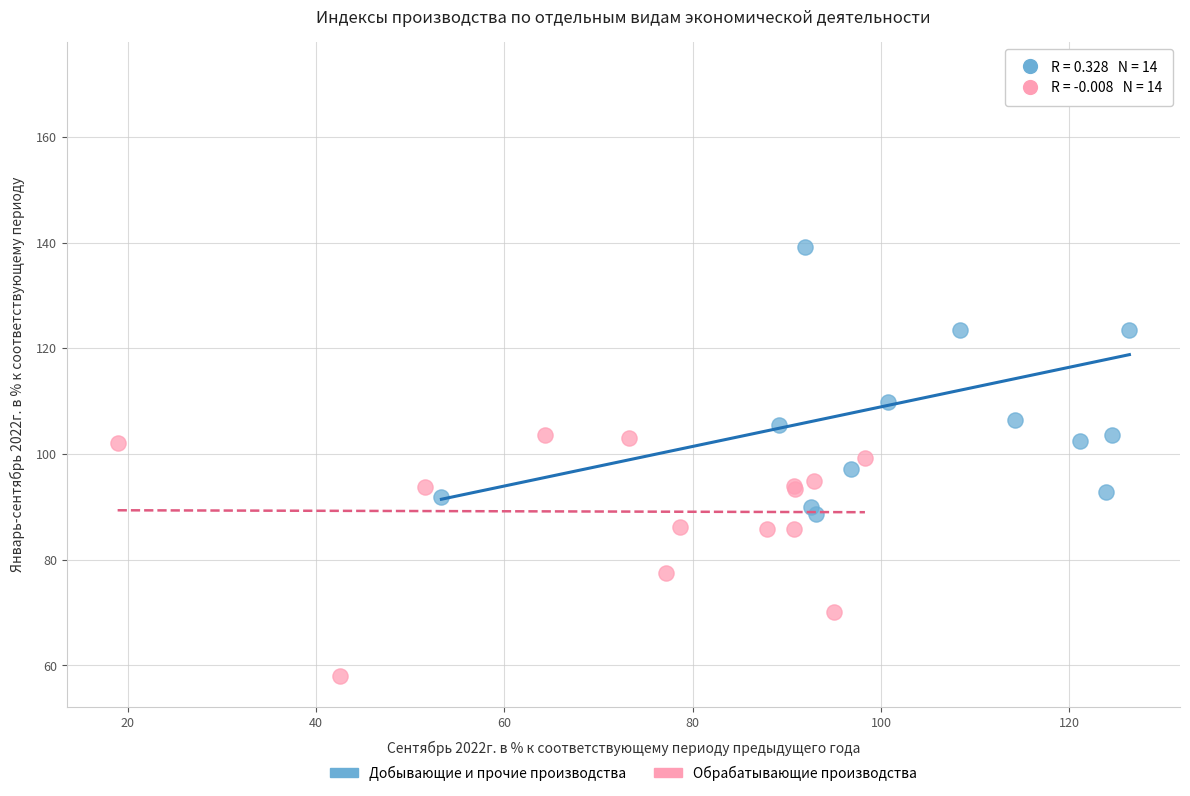

Which series has the widest spread of Y values?

Добывающие и прочие производства